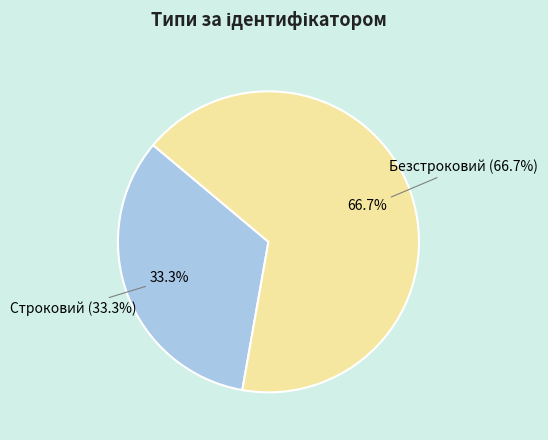

To the nearest percent, what portion does Безстроковий represent?

67%